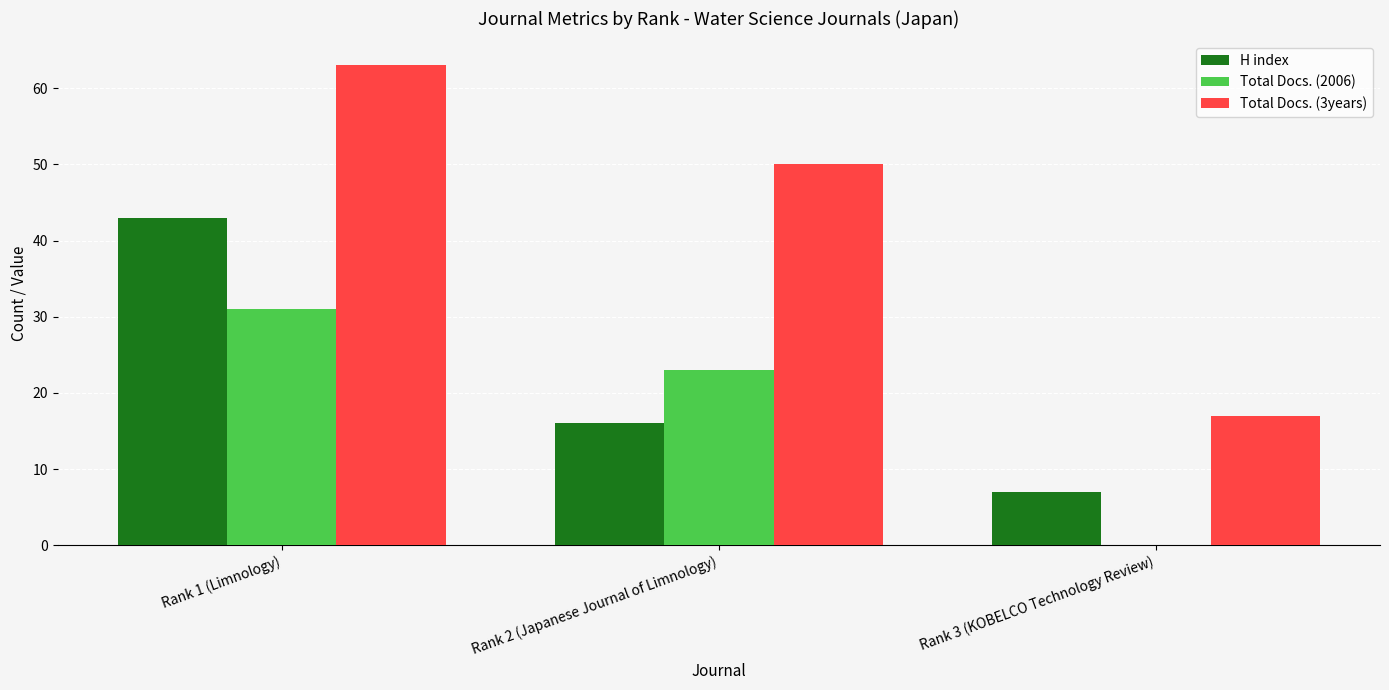

Does the chart contain stacked bars?

No